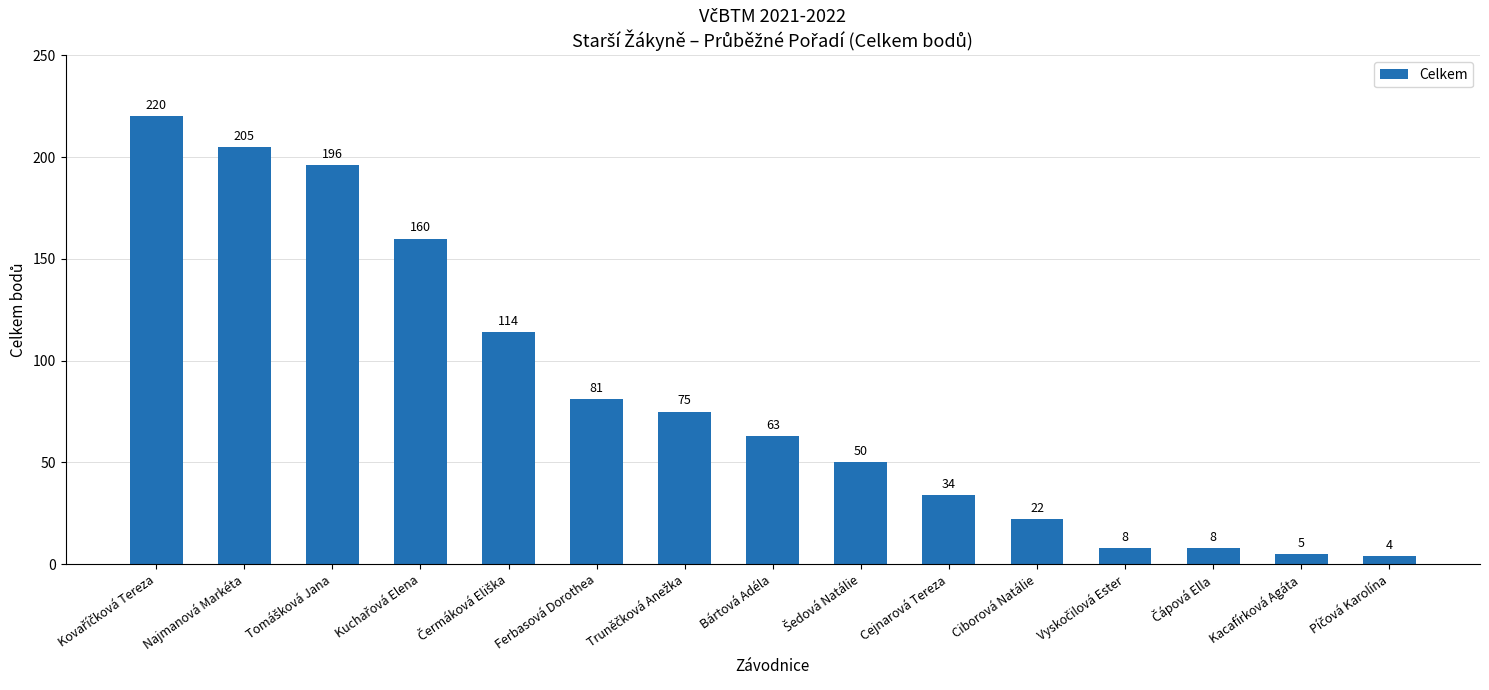

Which has a higher value, Kacafírková Agáta or Ferbasová Dorothea?

Ferbasová Dorothea